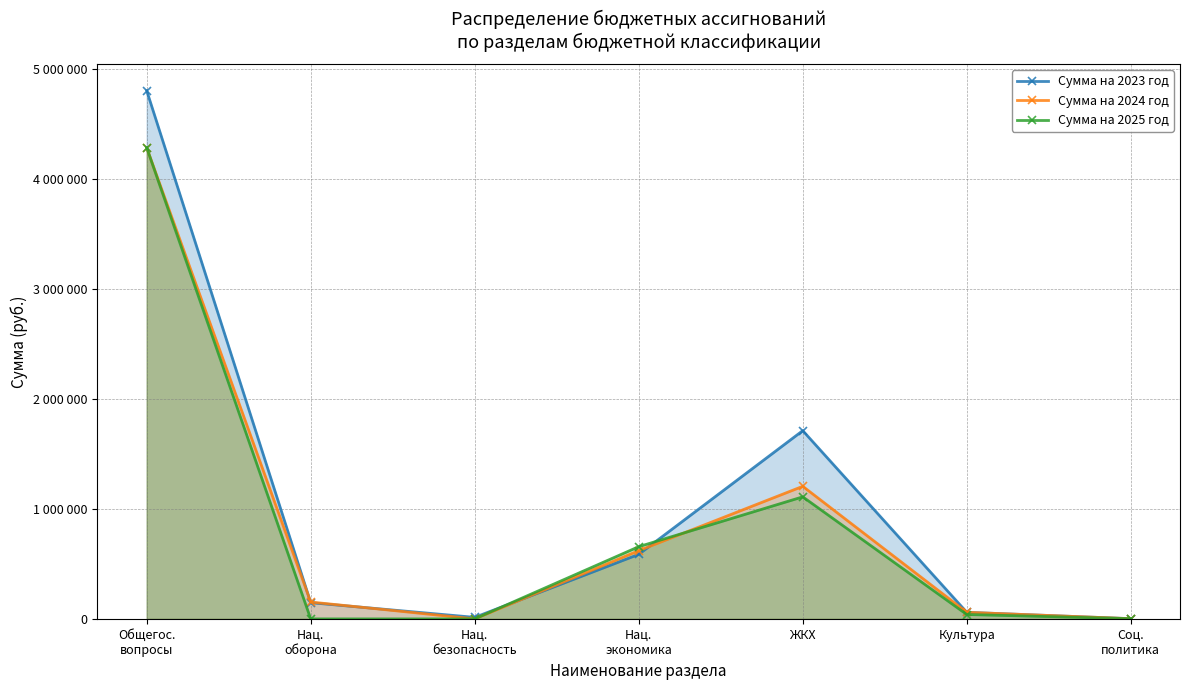

What is the label of the 6th point from the left?

Культура